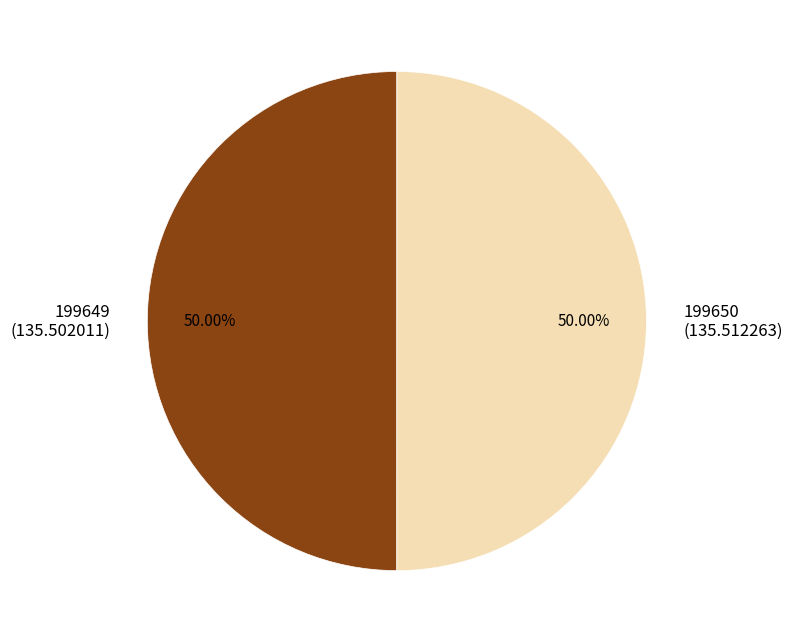

Is the sum of 199649 (135.502011) and 199650 (135.512263) greater than half?

Yes